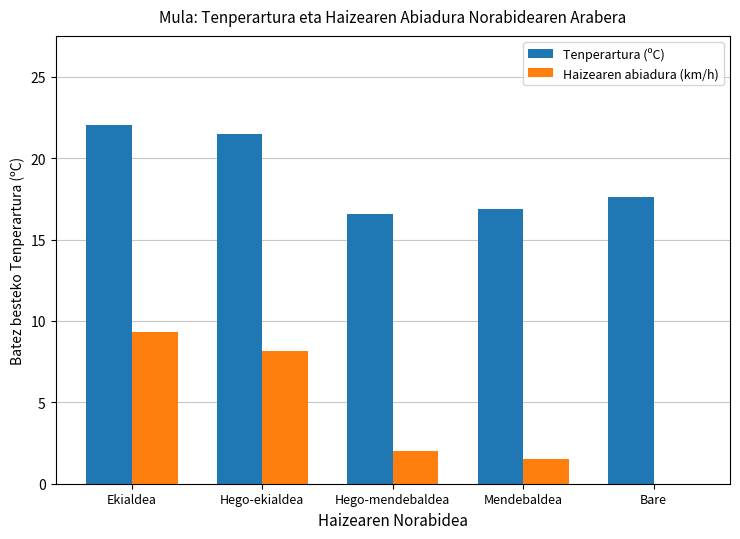

Between Ekialdea and Mendebaldea, which series saw the biggest shift?

Haizearen abiadura (km/h)